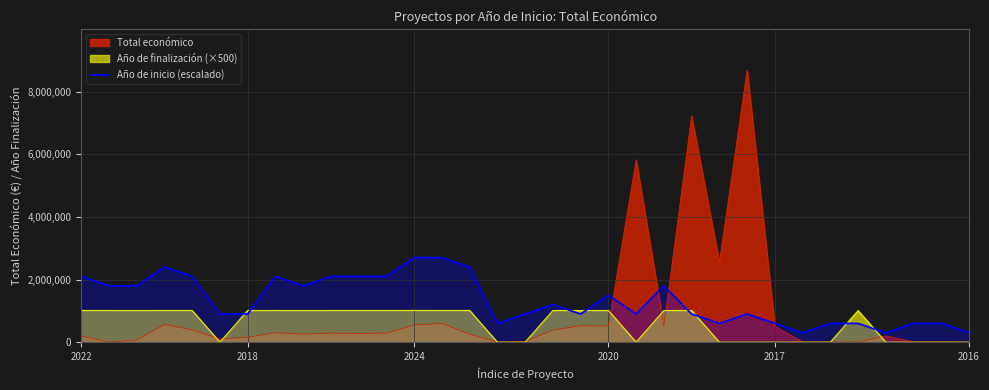

Reading left to right, what are all the values shown in this chart?

2100000	1800000	1800000	2400000	2100000	900000	900000	2100000	1800000	2100000	2100000	2100000	2700000	2700000	2400000	600000	900000	1200000	900000	1500000	900000	1800000	900000	600000	900000	600000	300000	600000	600000	300000	600000	600000	300000